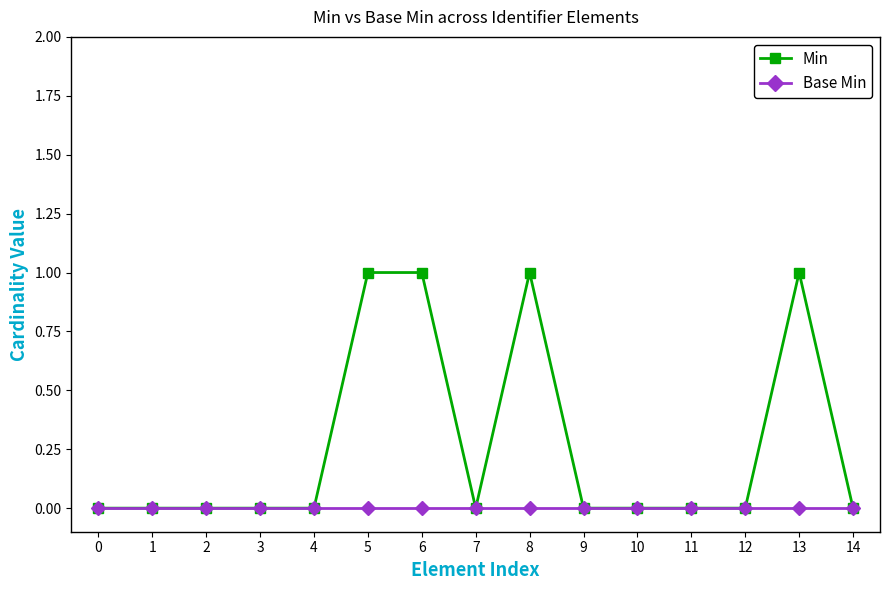

Is it true that Min equals 0 at 4?

True